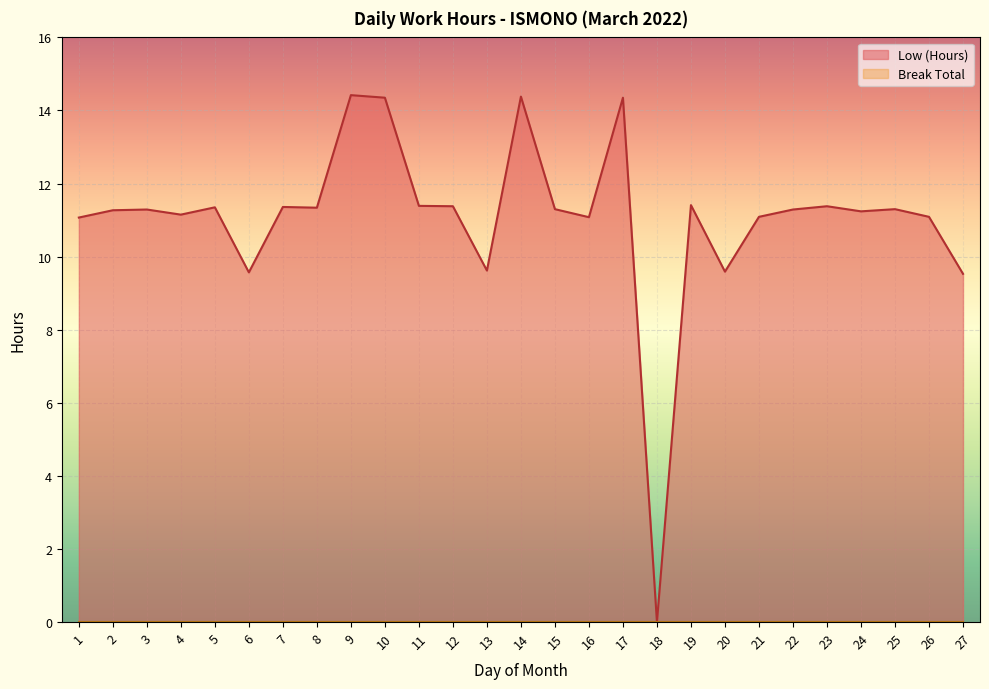

What is the value of the 26th point from the left?

11.1